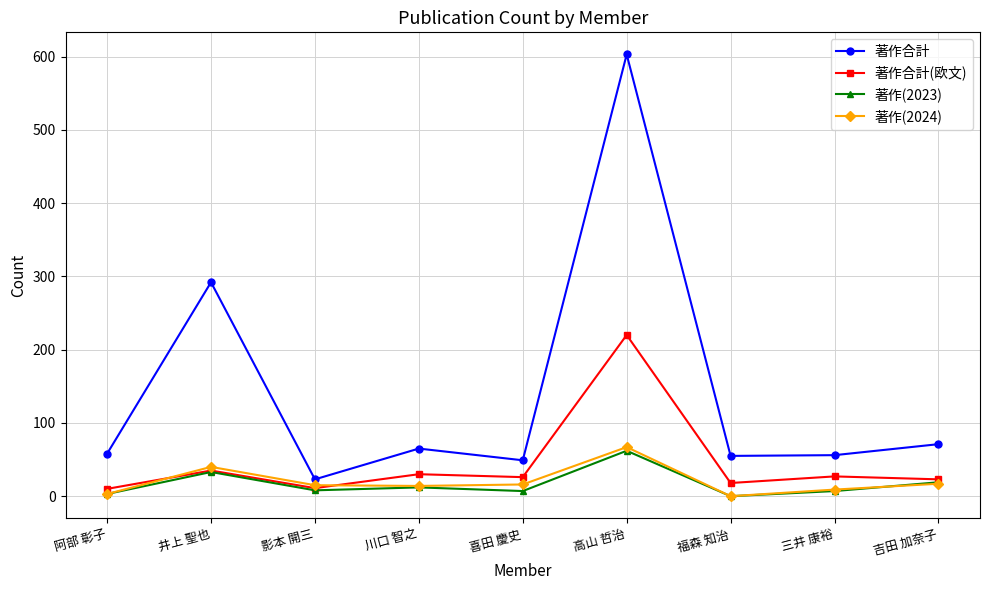

What position from the right is 福森 知治?

3